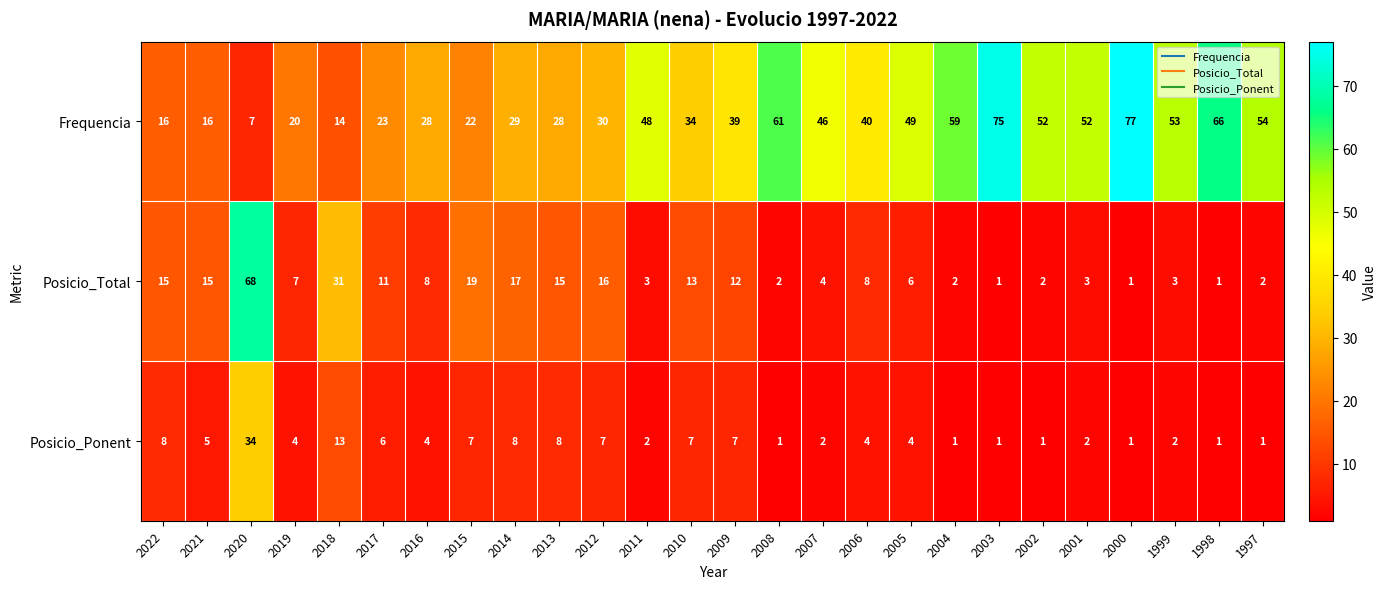

At which category is the sum across all series the highest?

2020